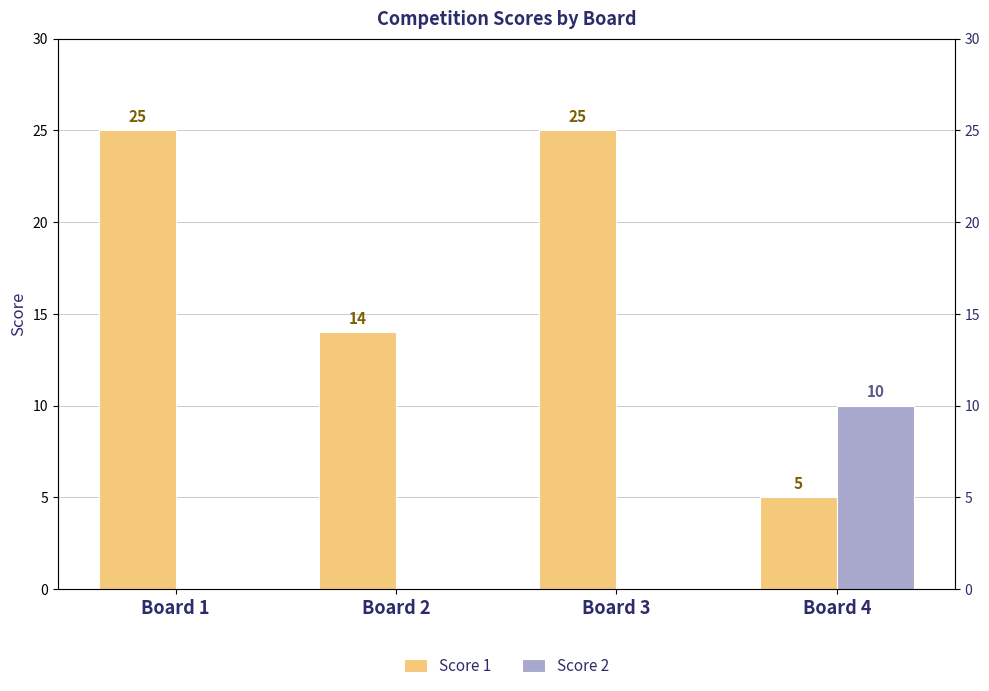

Rank the series by their maximum value, from highest to lowest.

Score 1, Score 2